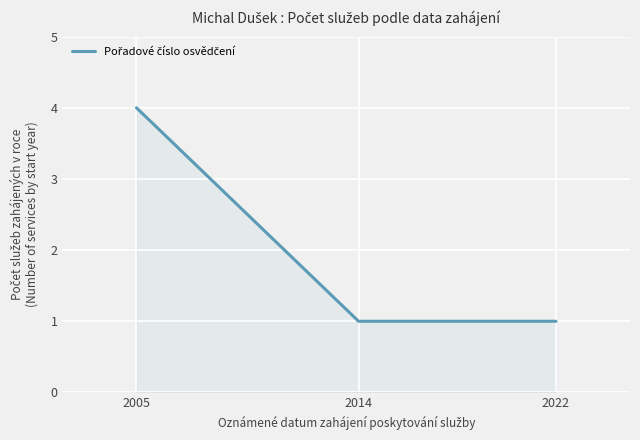

Which label corresponds to the largest value in the chart?

2005